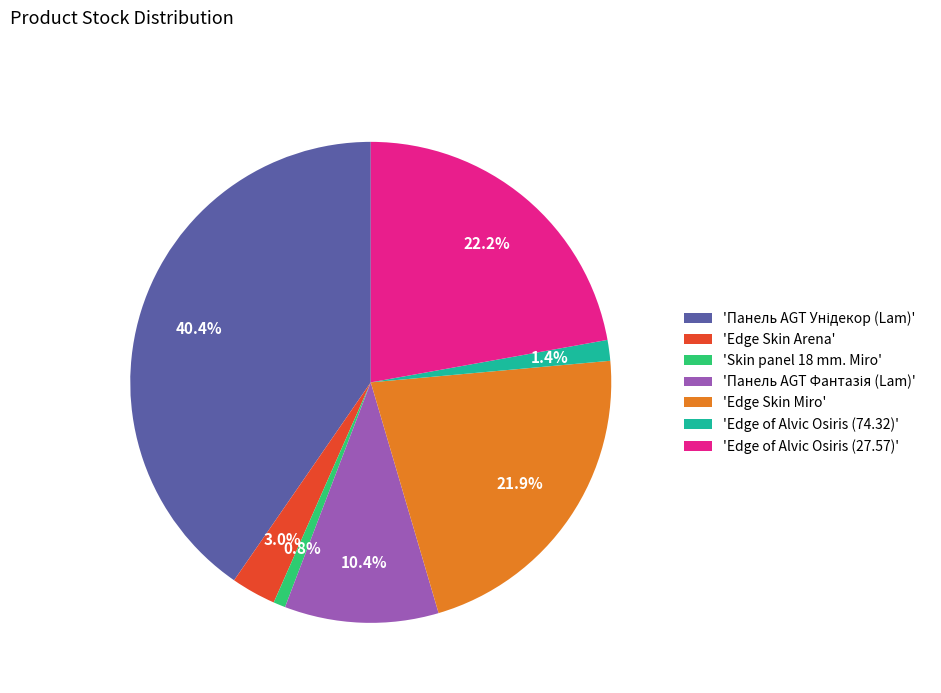

Between 'Skin panel 18 mm. Miro' and 'Edge of Alvic Osiris (74.32)', which is larger?

'Edge of Alvic Osiris (74.32)'